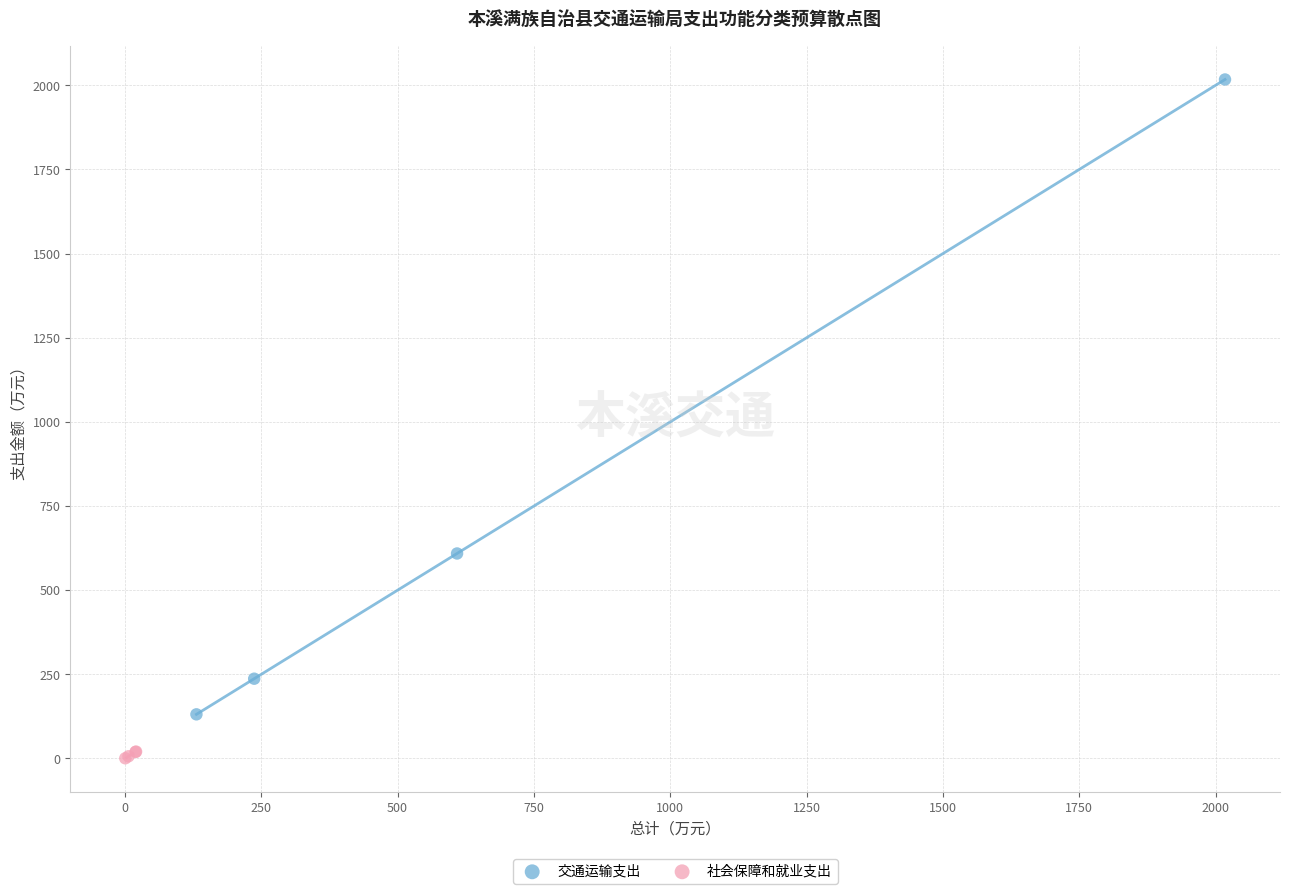

What are all the series names shown in the legend?

交通运输支出, 社会保障和就业支出